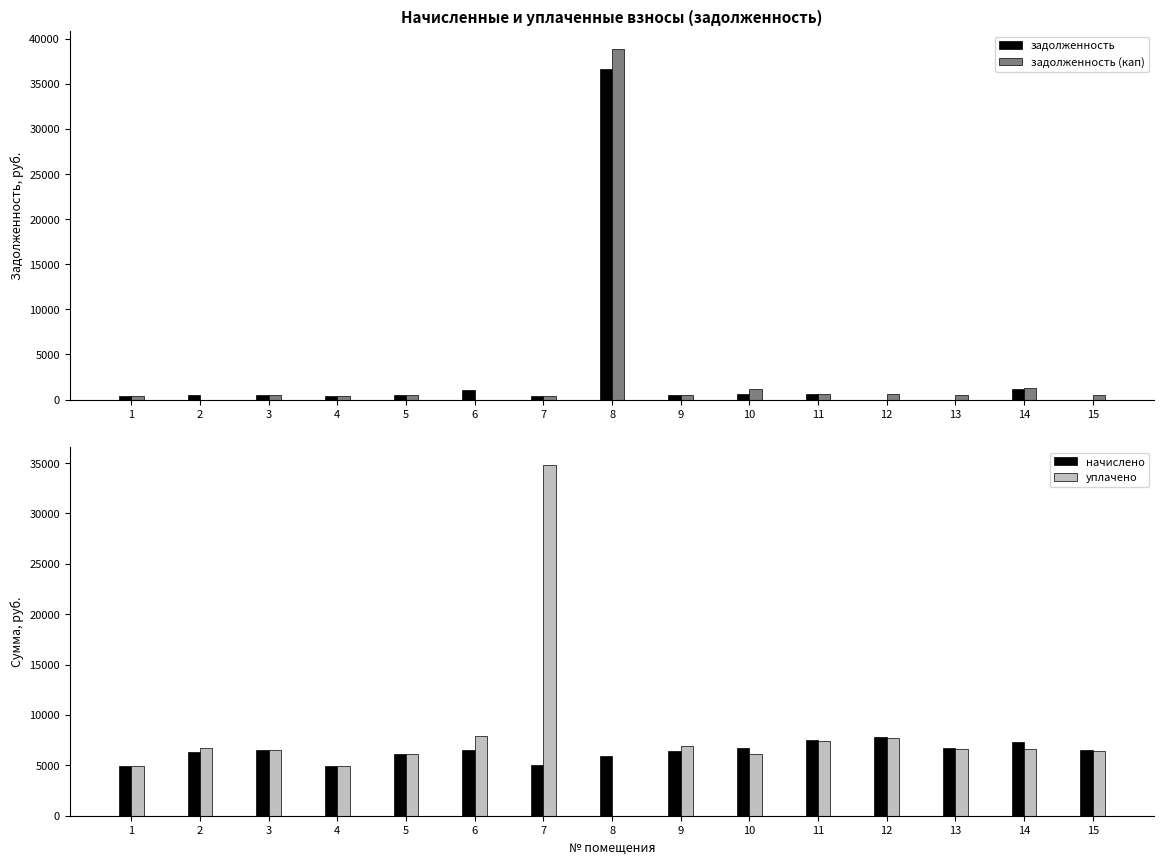

What is the sum of the начислено values at 9 and 15?

12963.0